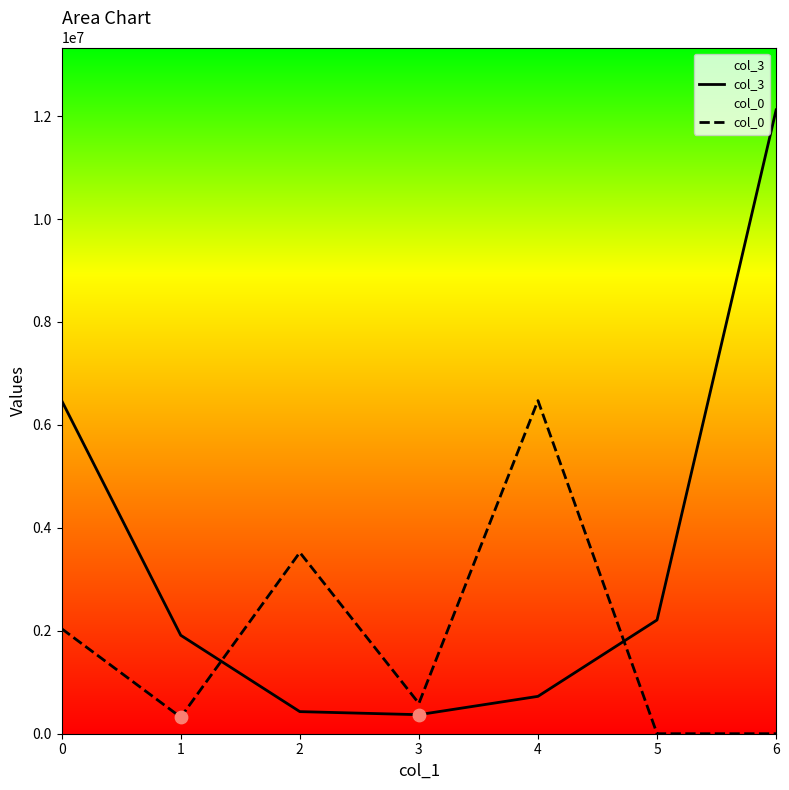

Is the value of col_0 at 1 greater than the value of col_3 at 1?

No